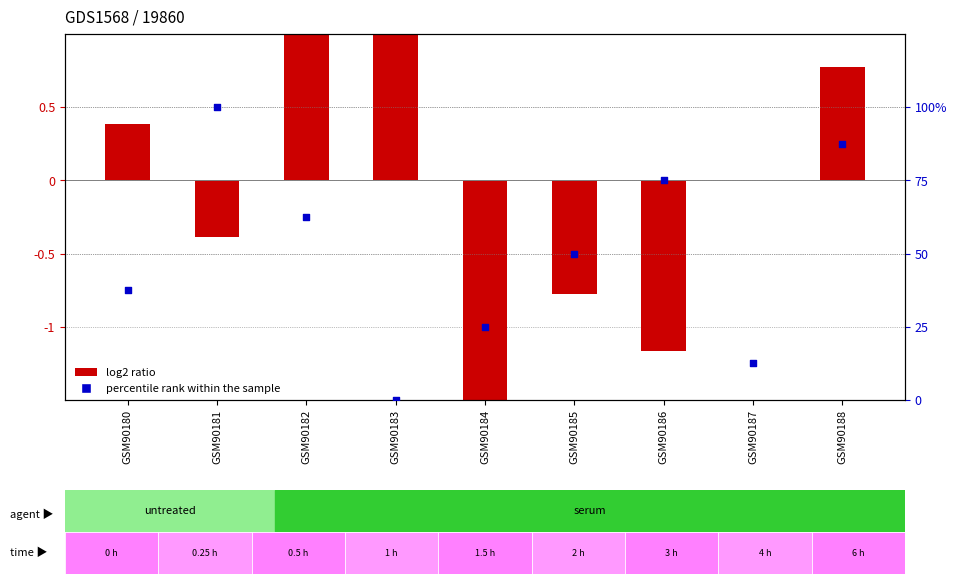

Is the value of percentile rank within the sample at GSM90181 greater than the value of log2 ratio at GSM90183?

Yes